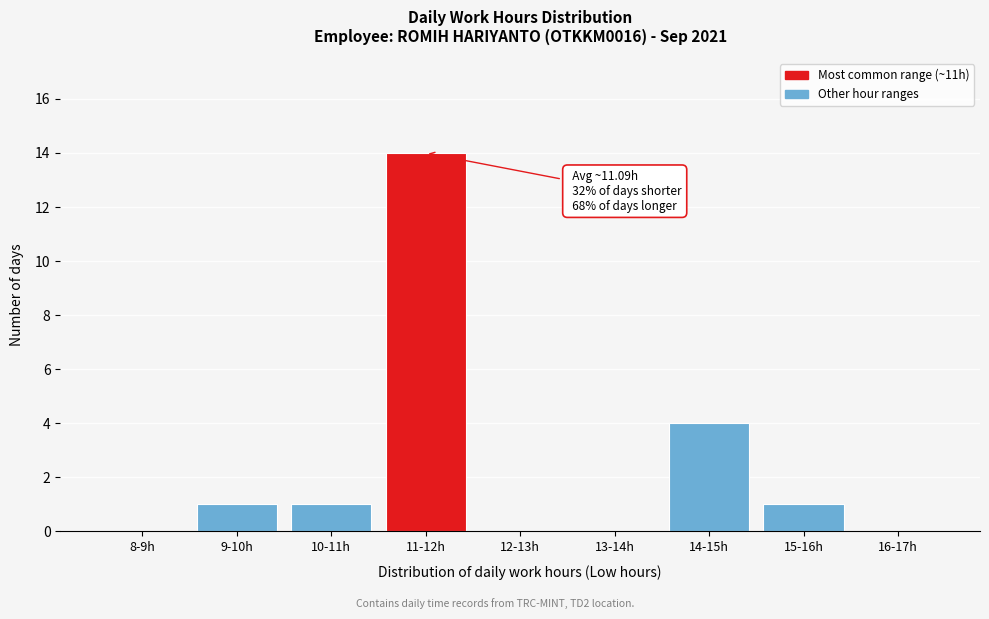

Reading left to right, extract all data points from this chart.

8-9h=0	9-10h=1	10-11h=1	11-12h=14	12-13h=0	13-14h=0	14-15h=4	15-16h=1	16-17h=0